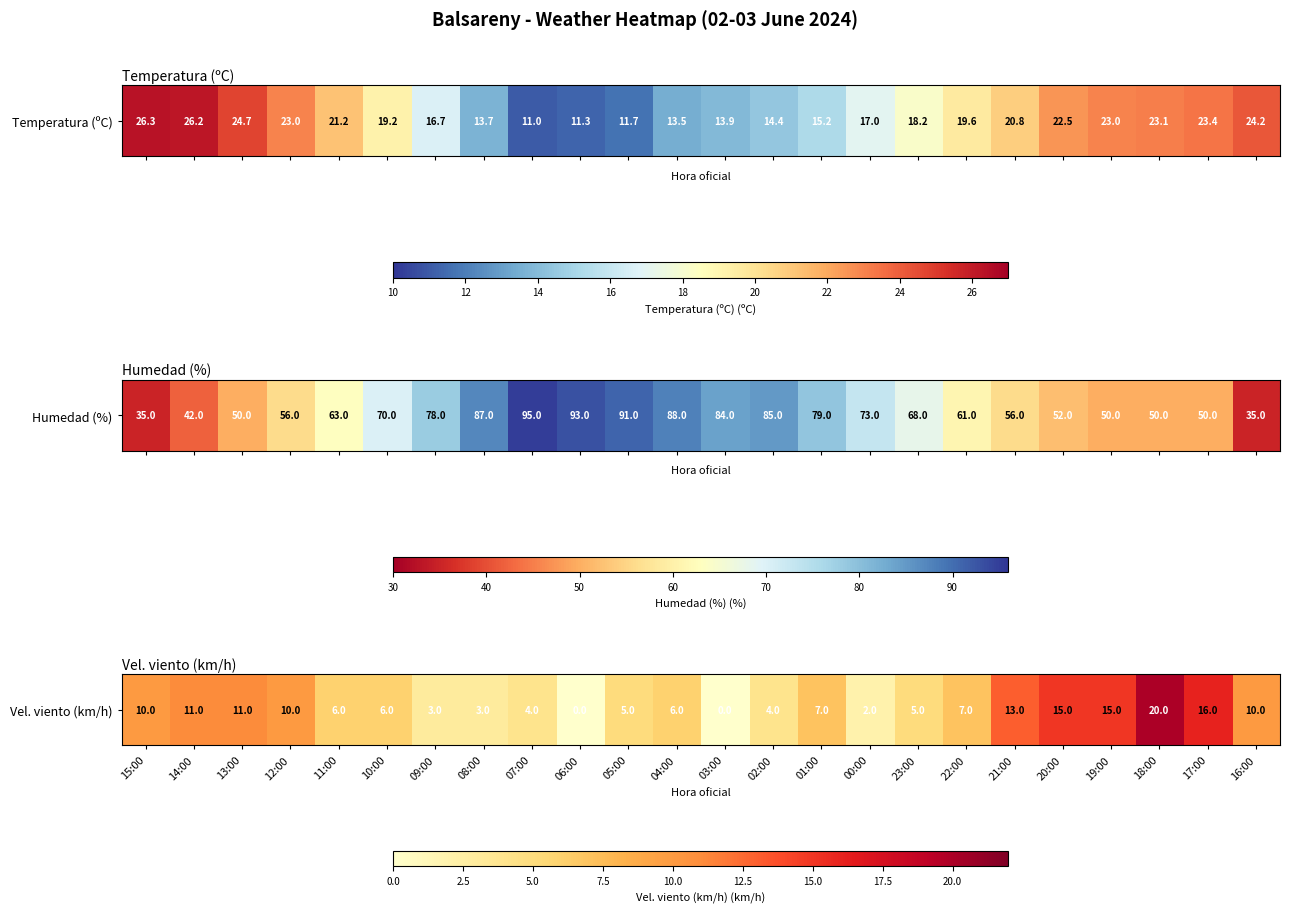

What is the greatest value displayed?

20